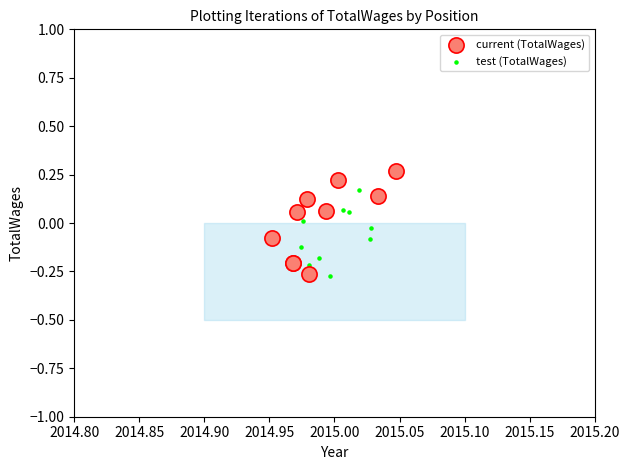

Which series reaches the maximum Y coordinate?

current (TotalWages)